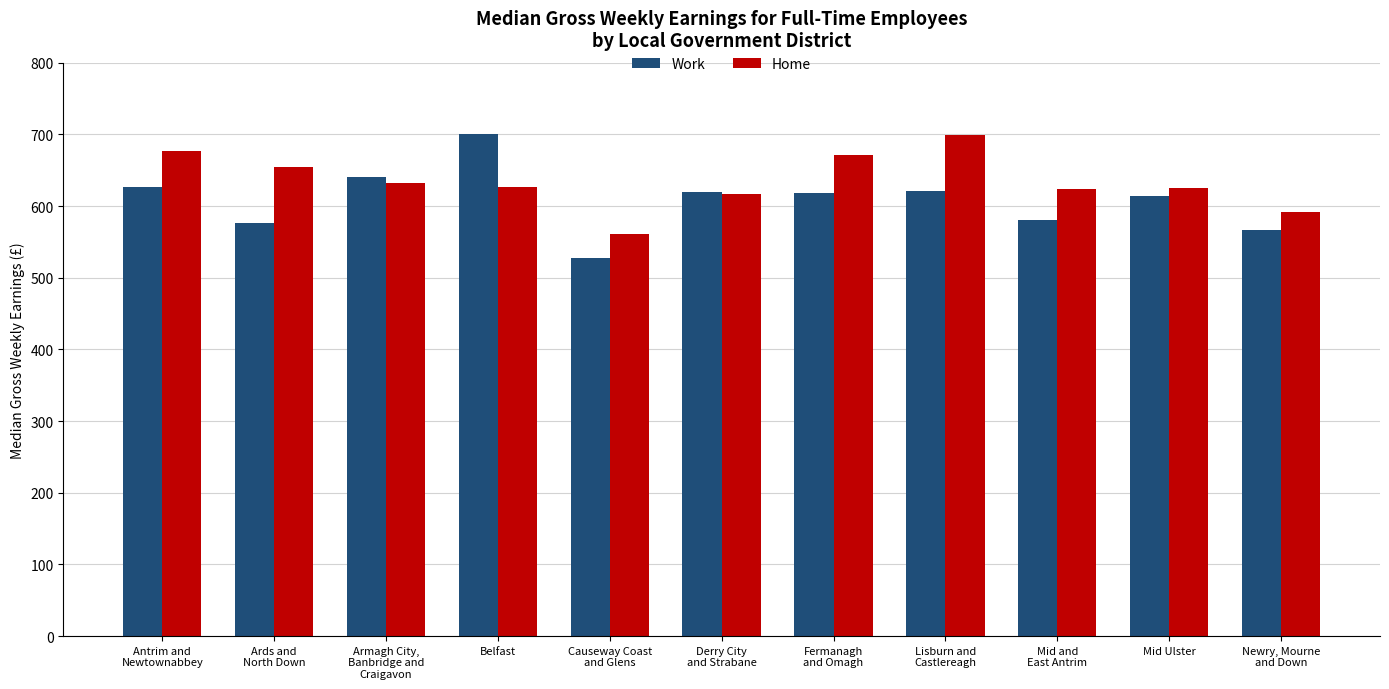

The value of Work at Belfast is 182.7. True or false?

False